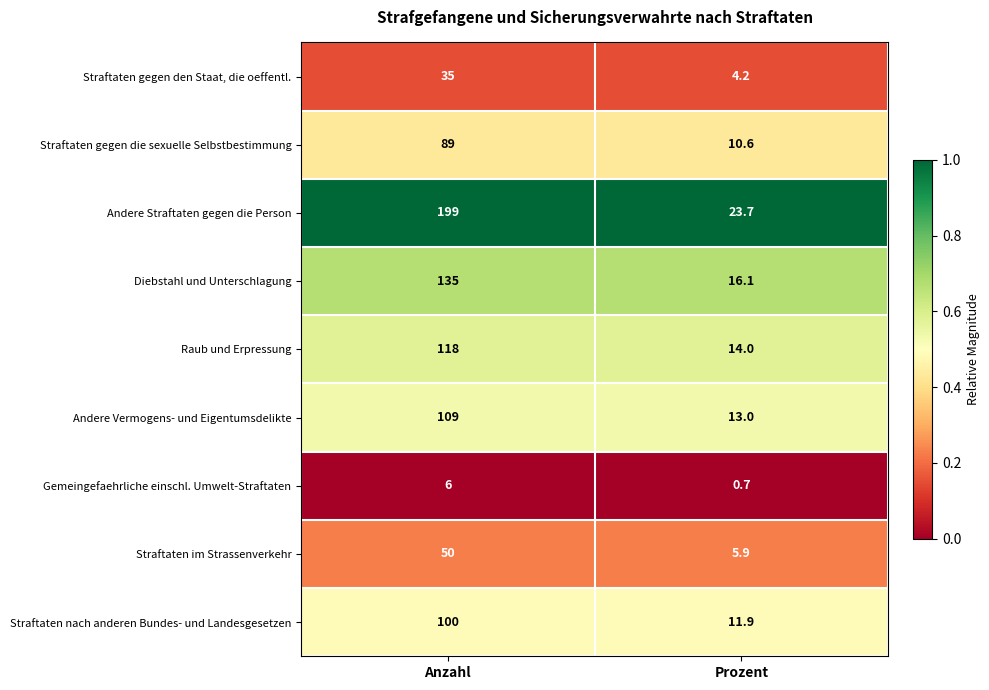

What is the approximate value of Straftaten im Strassenverkehr at Prozent?

5.9